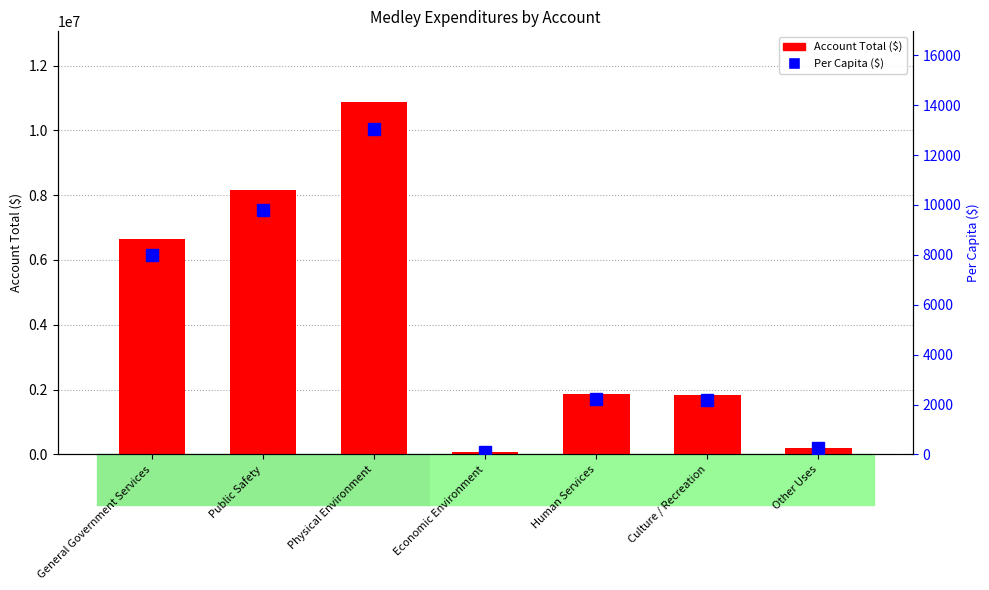

The value of Account Total at General Government Services is 6660016.0. True or false?

True